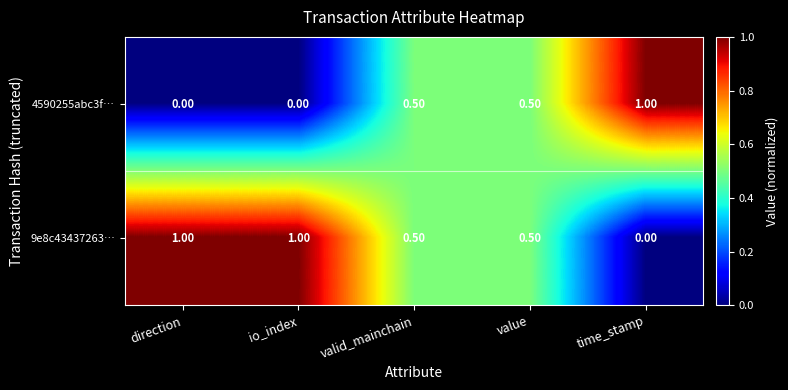

What is the difference between the maximum and minimum values in the 4590255abc3f… series?

1.0